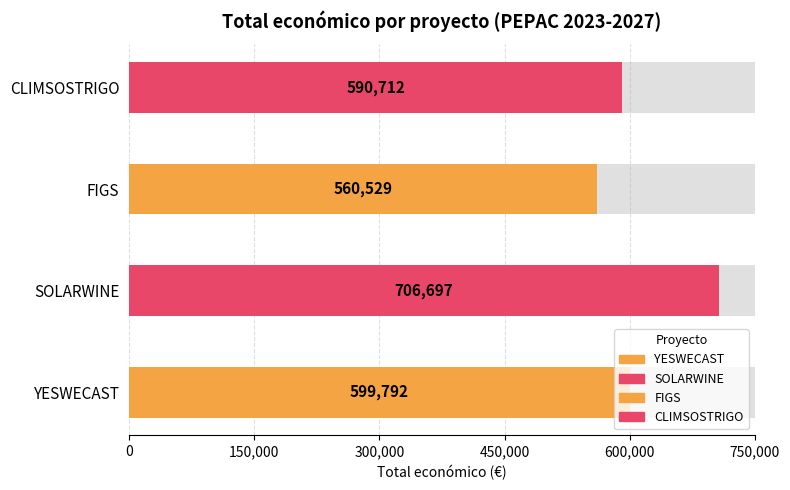

Rank the categories by value from lowest to highest.

FIGS, CLIMSOSTRIGO, YESWECAST, SOLARWINE